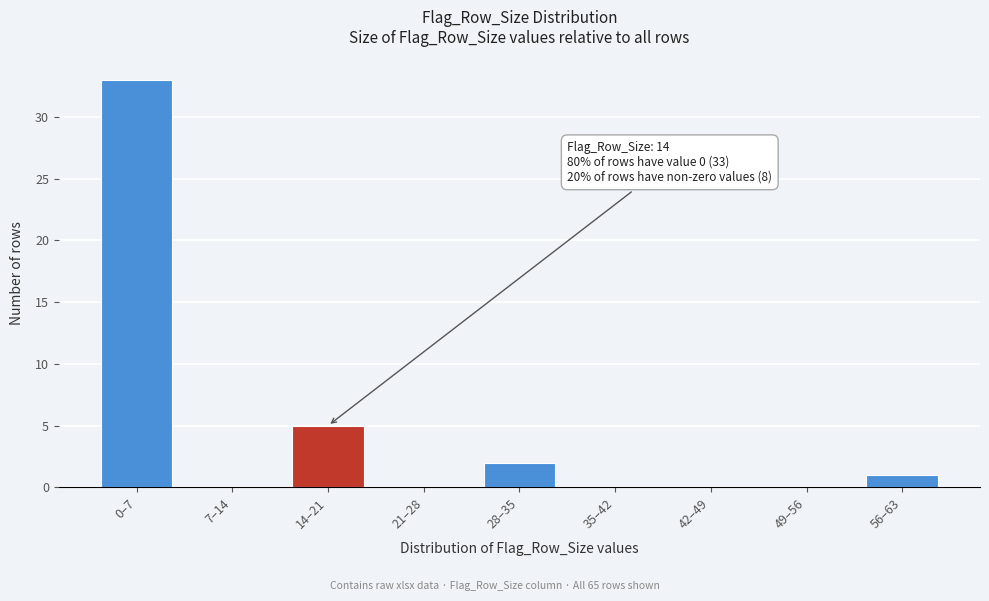

Reading left to right, extract all data points from this chart.

0–7=33	7–14=0	14–21=5	21–28=0	28–35=2	35–42=0	42–49=0	49–56=0	56–63=1